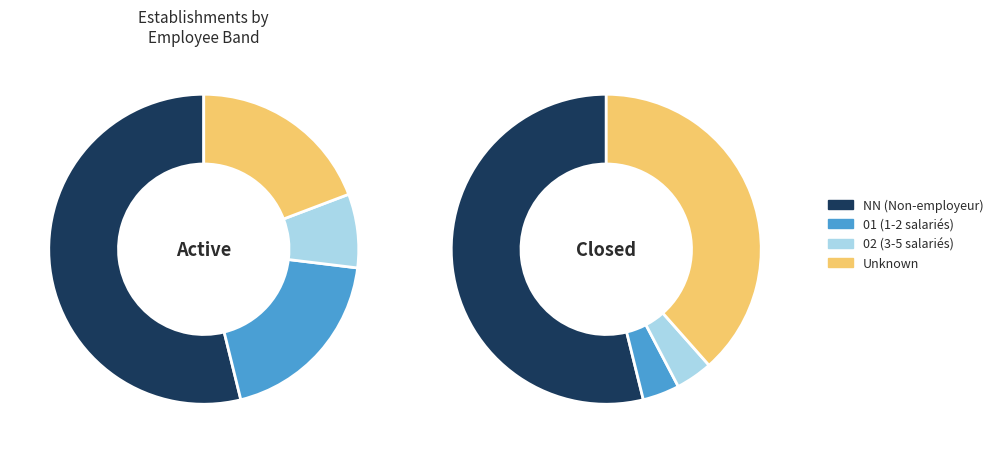

The  slice represents 29% of the pie. True or false?

True